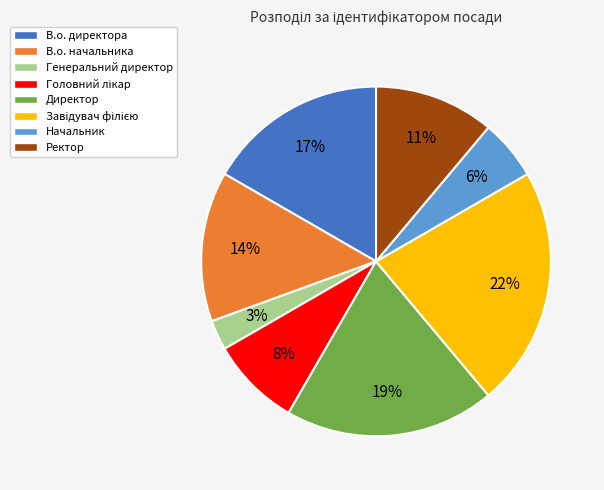

Is it true that Директор is 19% of the pie?

True